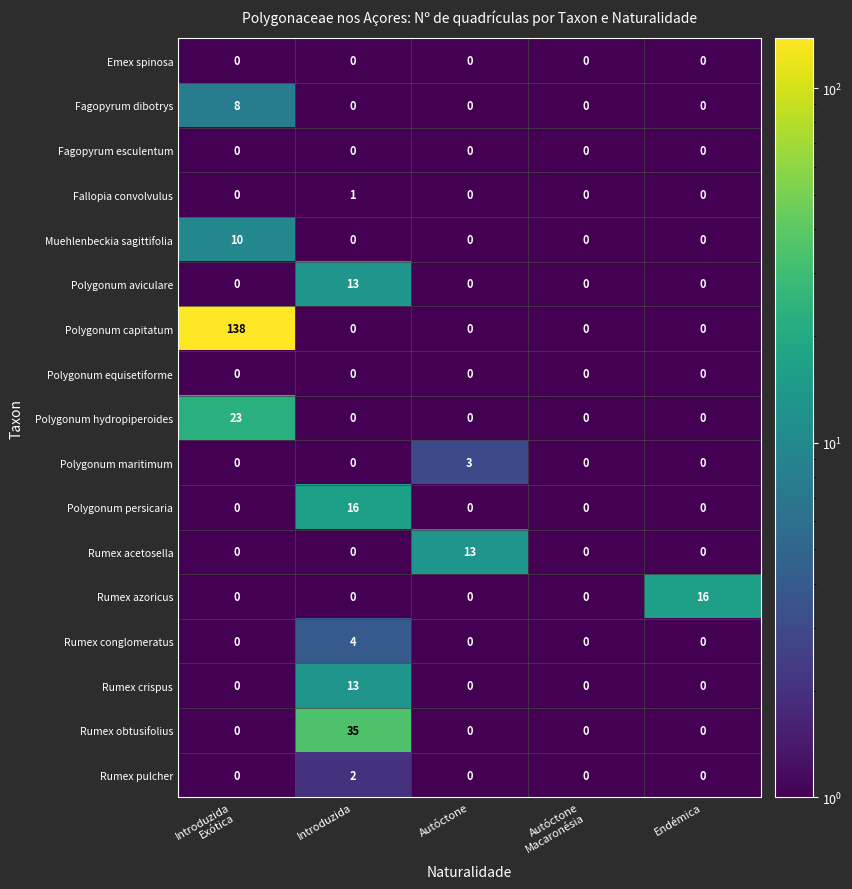

The value of Polygonum capitatum at Introduzida is 0. True or false?

True